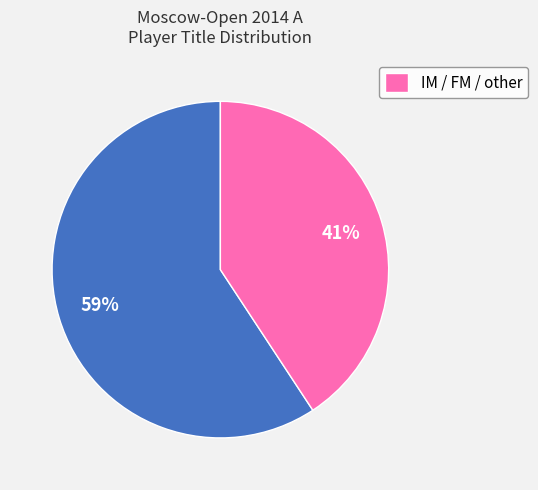

To the nearest percent, what is the average slice percentage?

50%